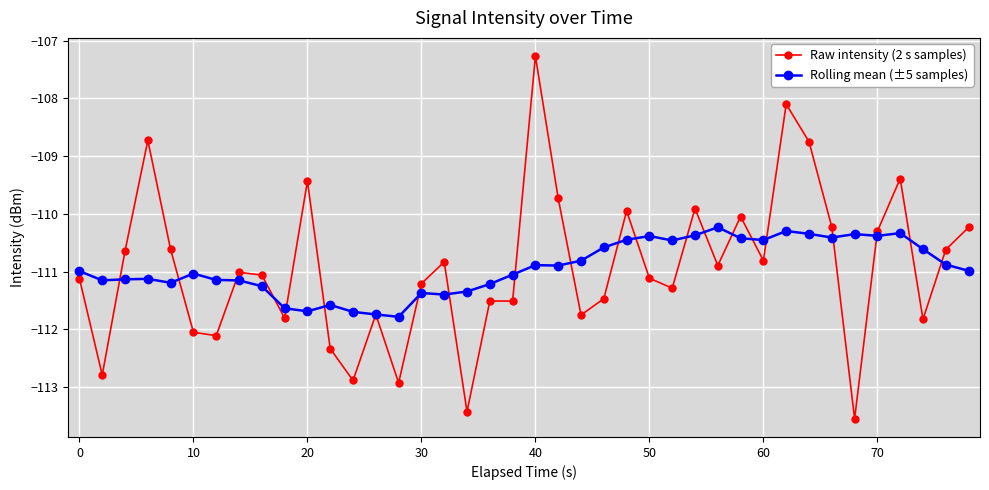

What is the lowest value of the Rolling mean (±5 samples) series?

-111.8